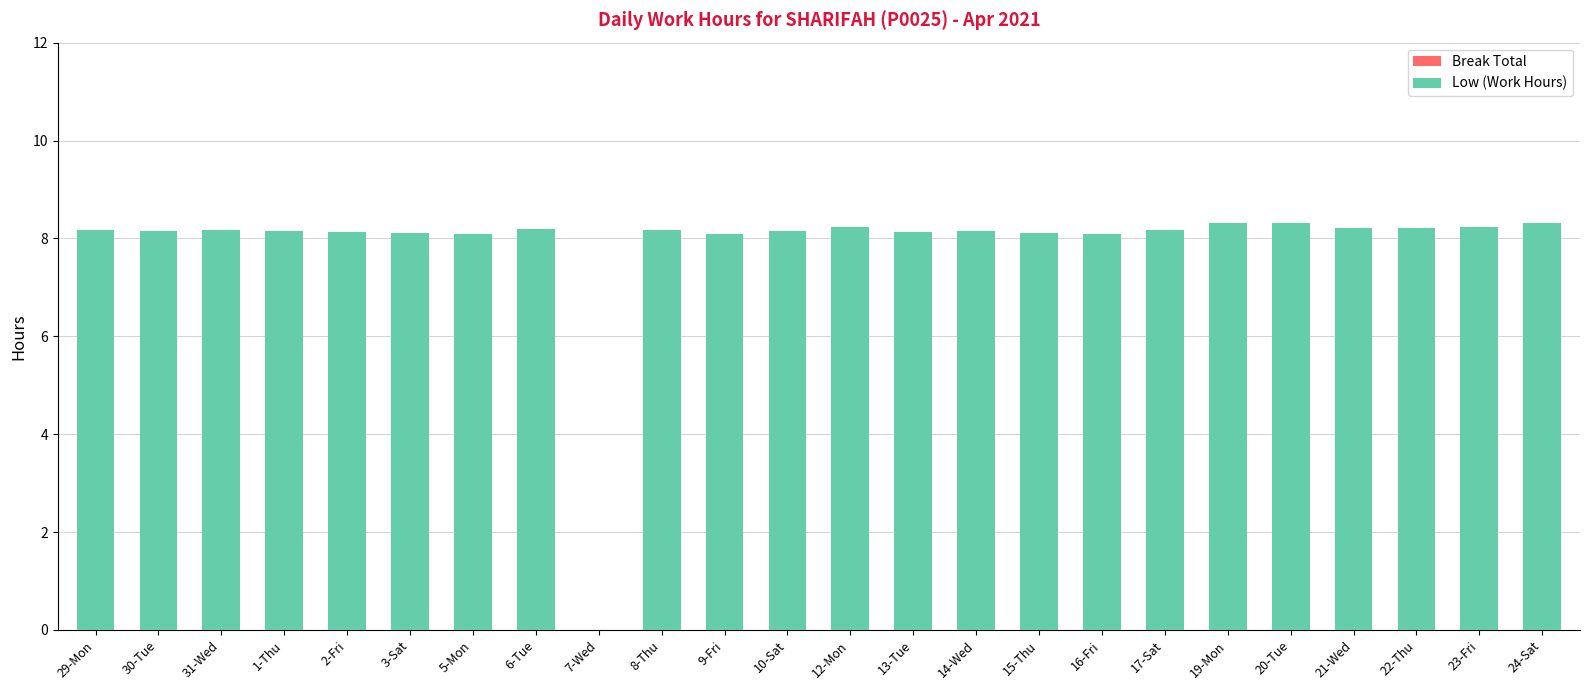

True or false: the data shows 8.2 at 29-Mon.

True